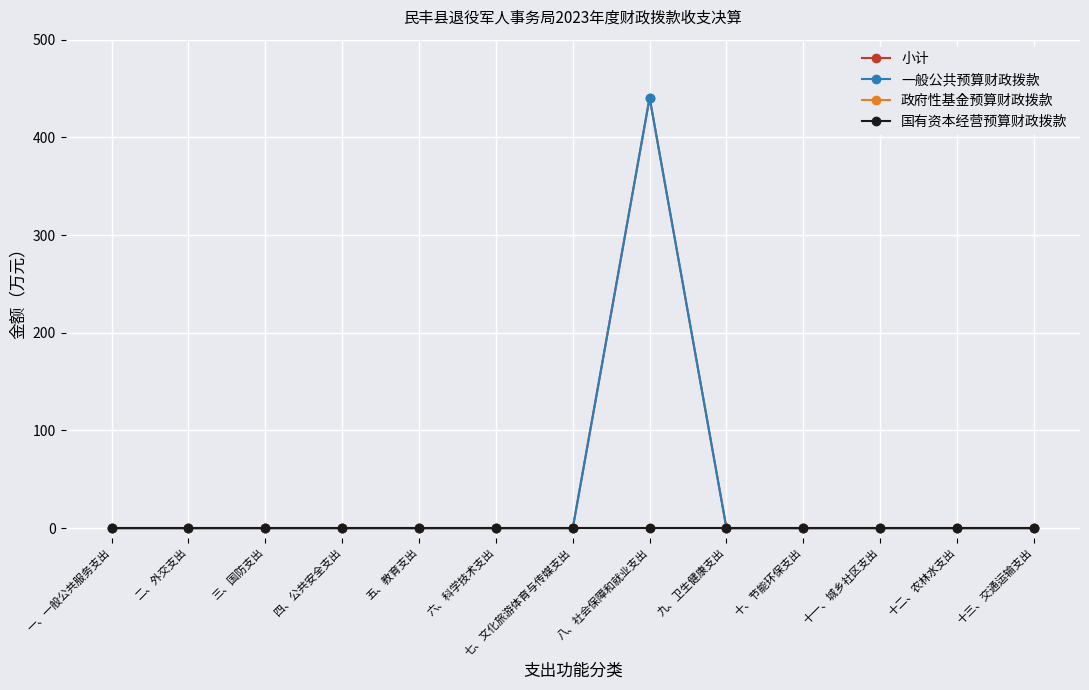

Between 九、卫生健康支出 and 十三、交通运输支出, which series saw the biggest shift?

小计